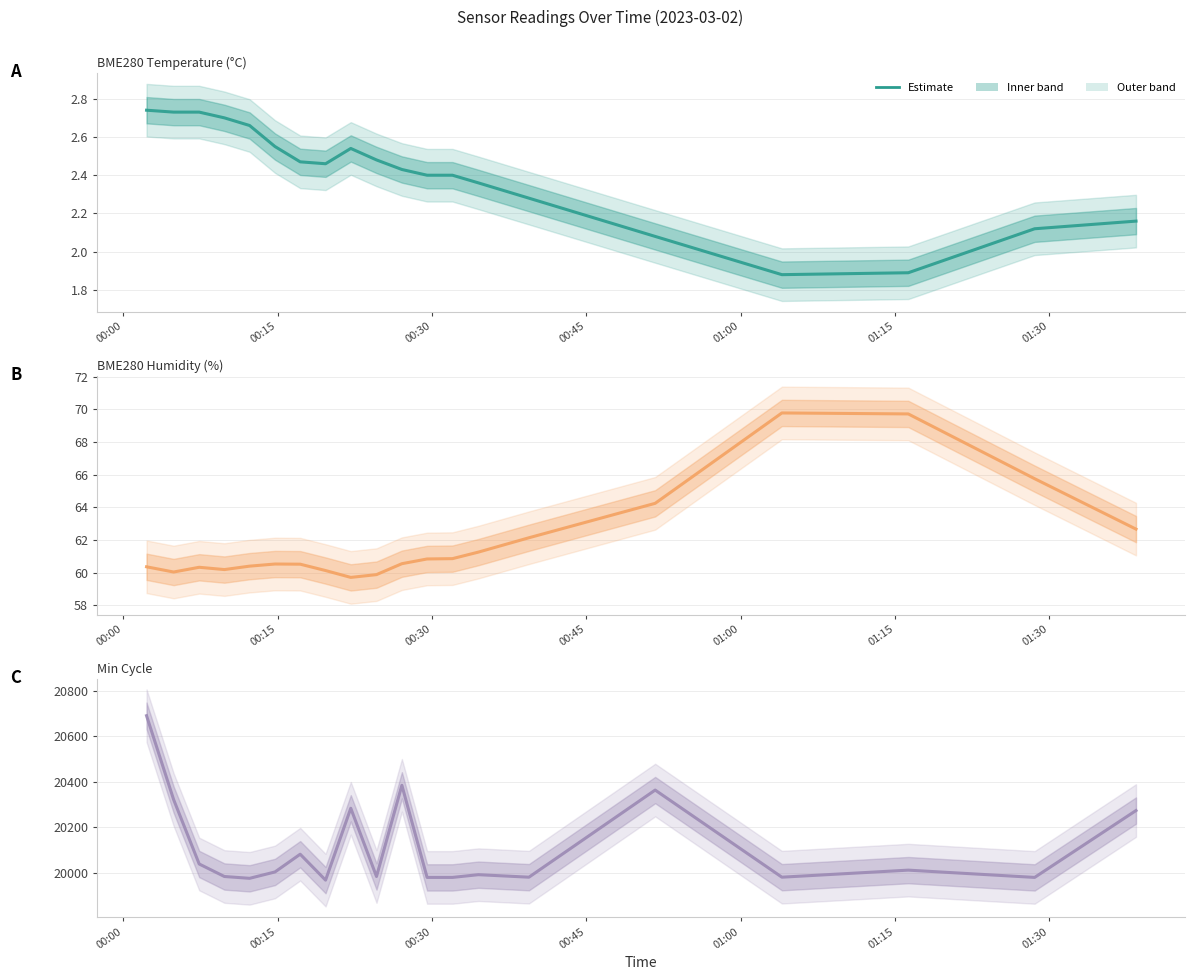

What is the minimum value for BME280_temperature?

1.9